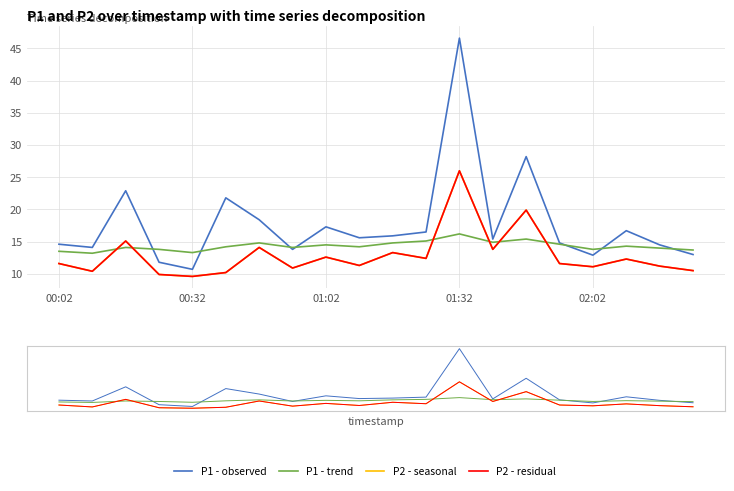

At 02:02, list the series in order from largest to smallest.

P1 - trend, P1 - observed, P2 - seasonal, P2 - residual